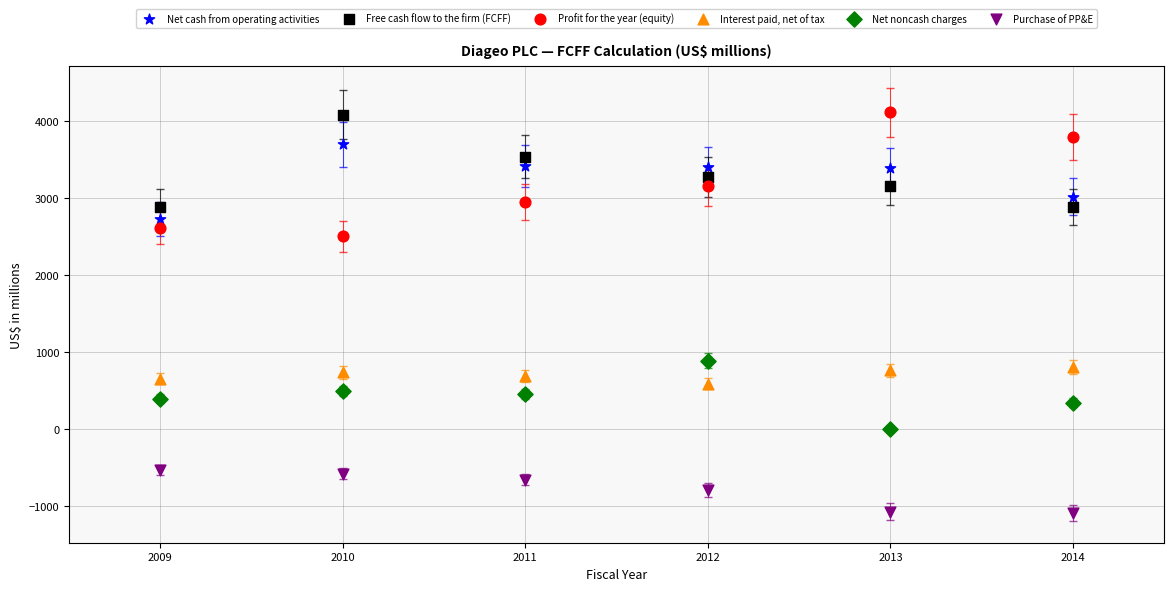

Across all data points, what is the range of X values (max minus min)?

5